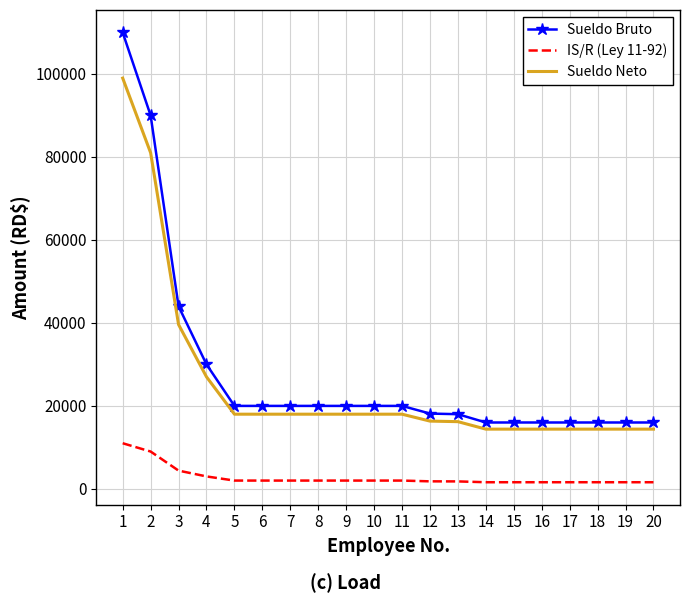

Which series has the widest spread of values?

Sueldo Bruto